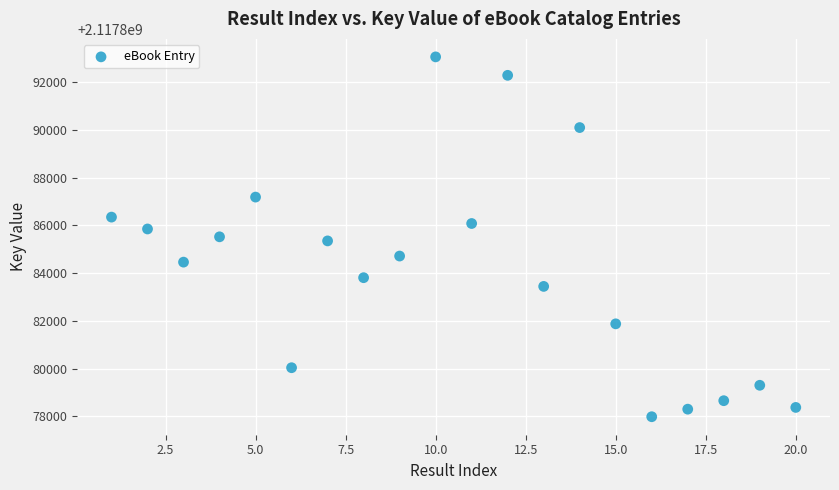

What is the range of Y values (max minus min)?

15081